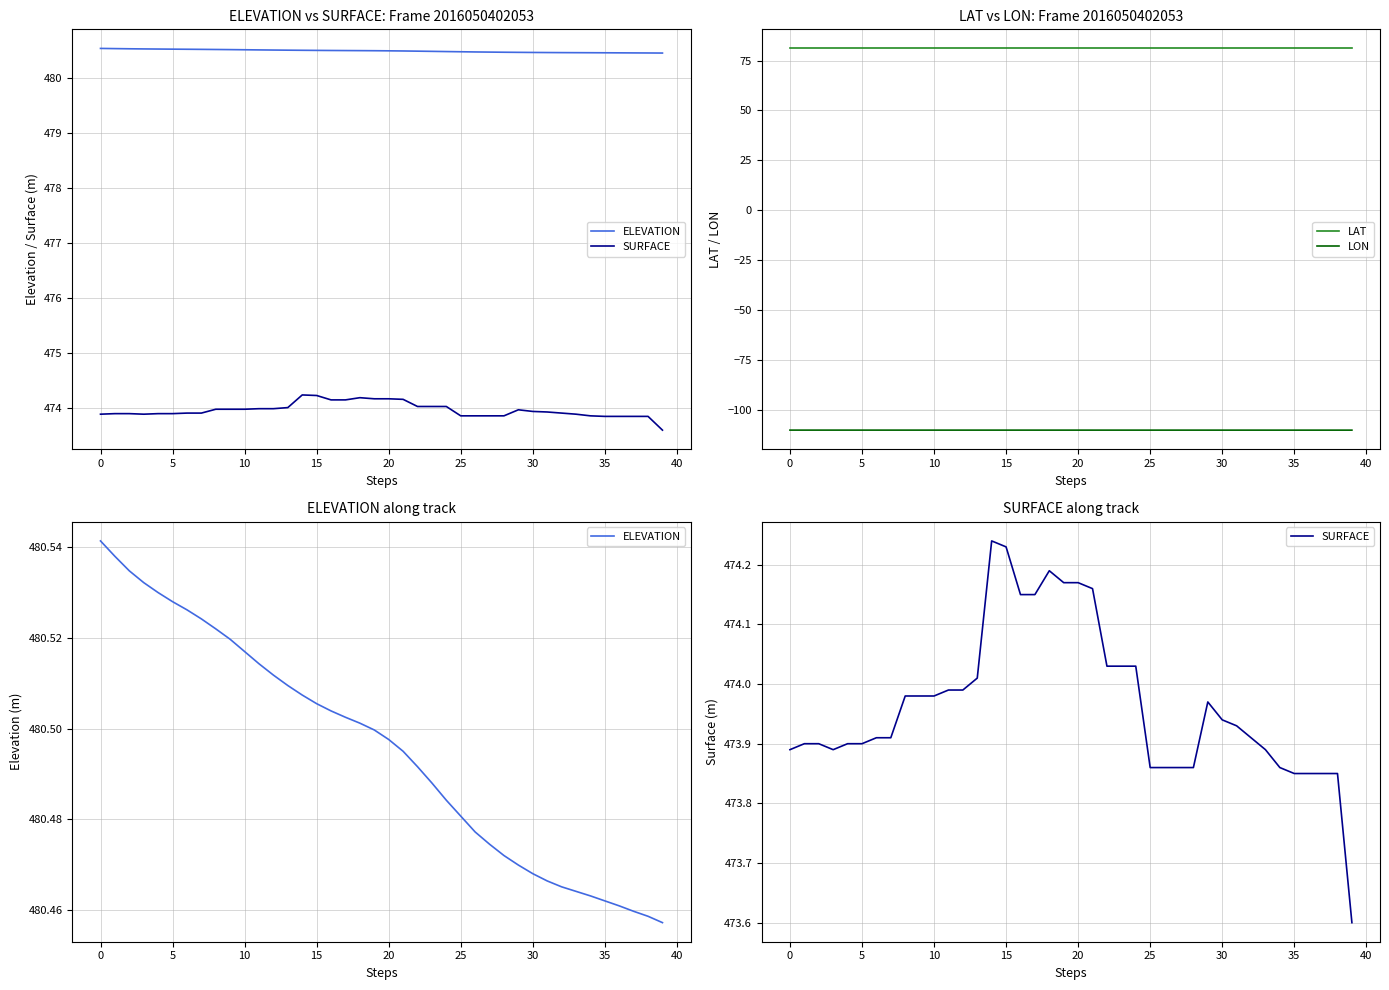

What is the sum of the LAT values at 29 and 21?

162.1